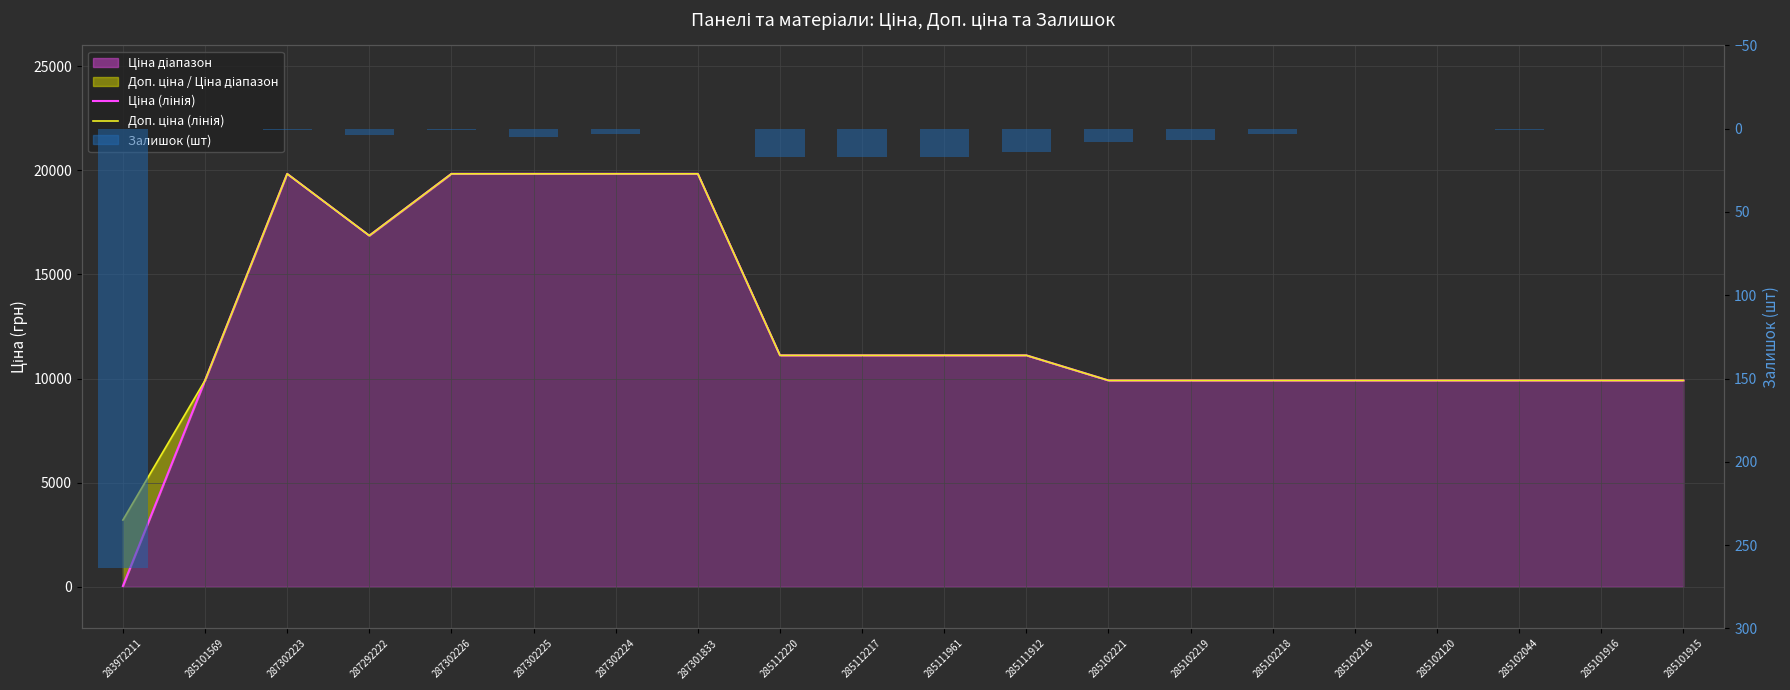

The value of Ціна (лінія) at 285102219 is 9908.5. True or false?

True